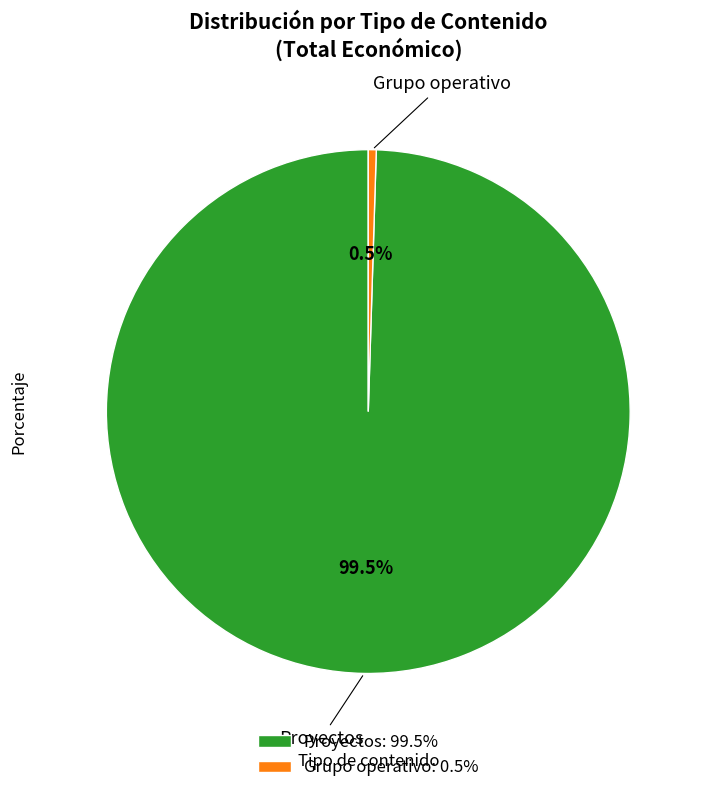

Rank the categories by value from highest to lowest.

Proyectos: 99.5%, Grupo operativo: 0.5%